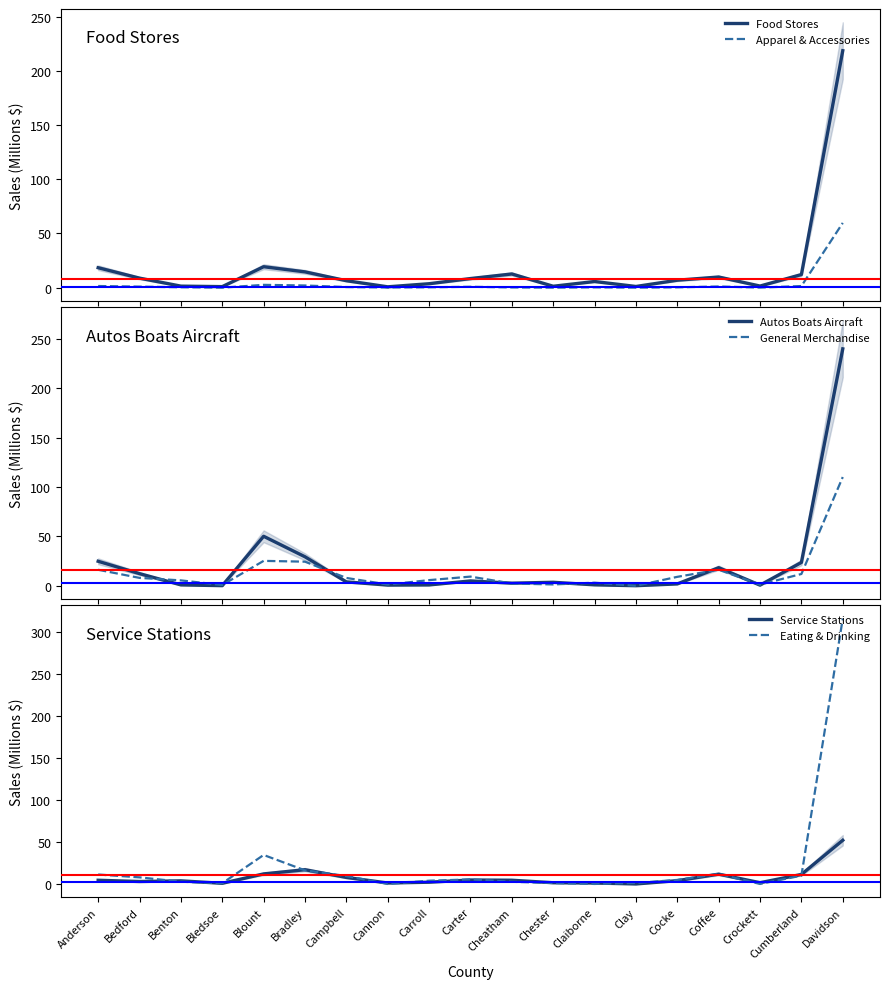

How many positive values does the Eating & Drinking series have?

16